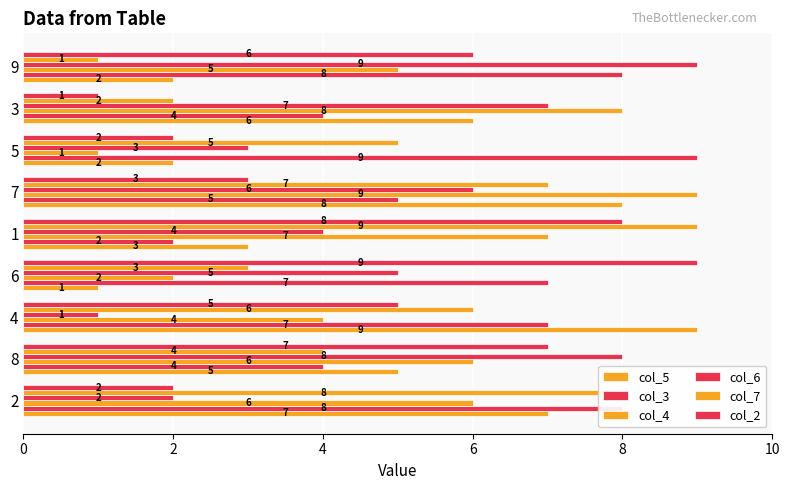

How many series are shown in this chart?

6